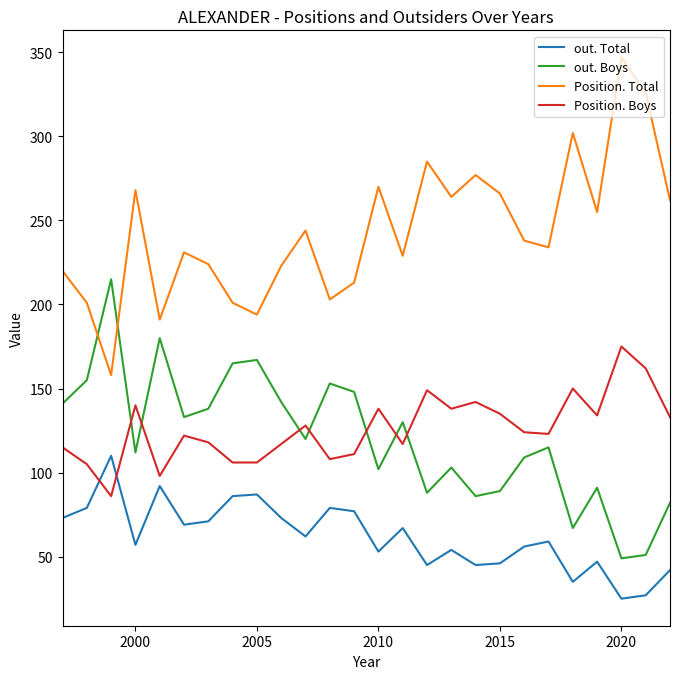

Which series has the largest total across all categories?

Position. Total